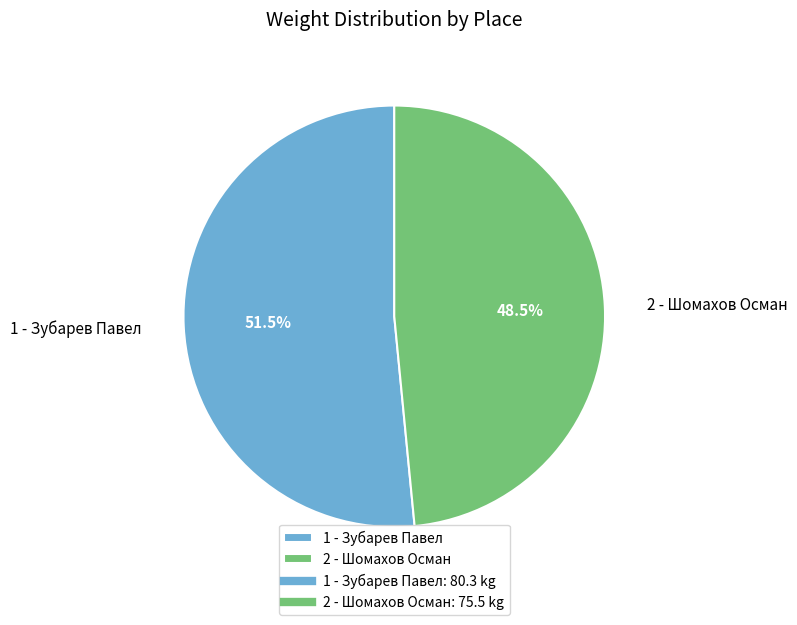

Approximately how many times larger is the value at 1 - Зубарев Павел compared to 2 - Шомахов Осман?

1.1